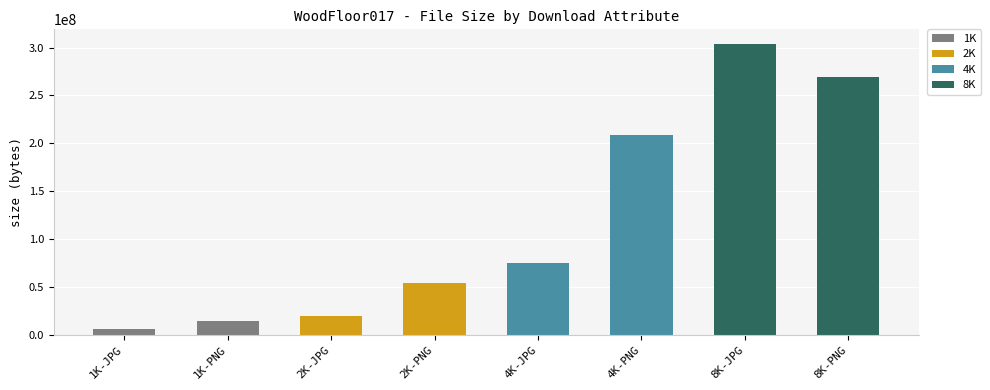

Does the chart contain any negative values?

No